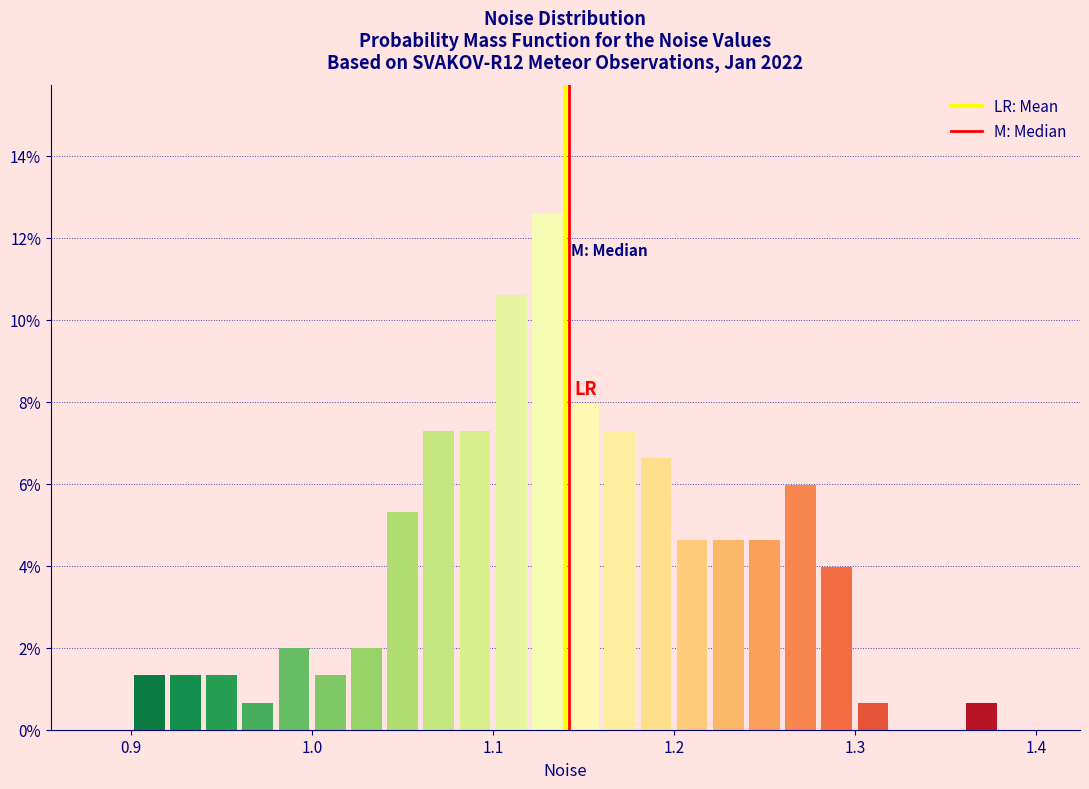

Around what value on the x-axis is the tallest bar? Give the approximate position of its centre, as read against the axis.

1.13